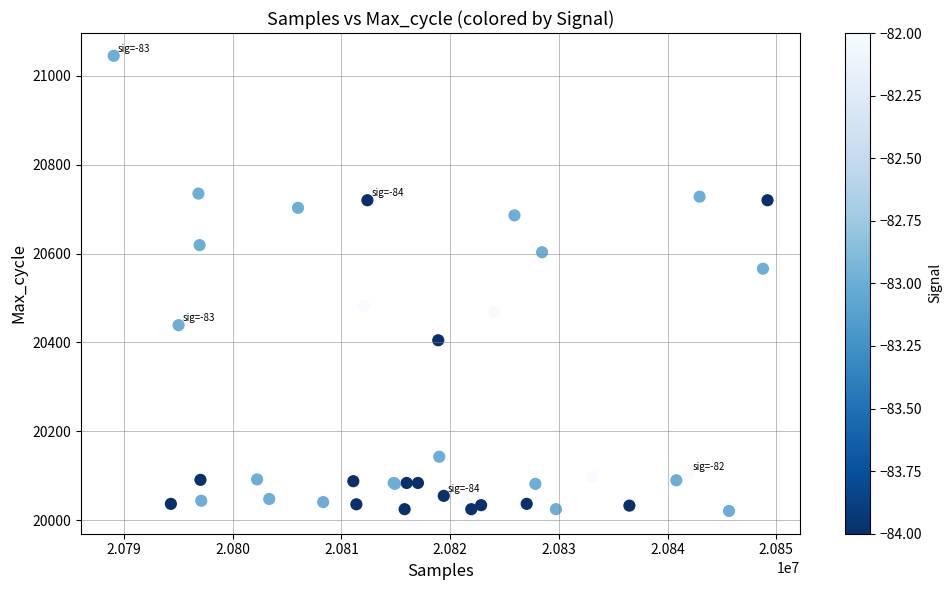

What Y value in the scatter plot is closest to 20533?

20566